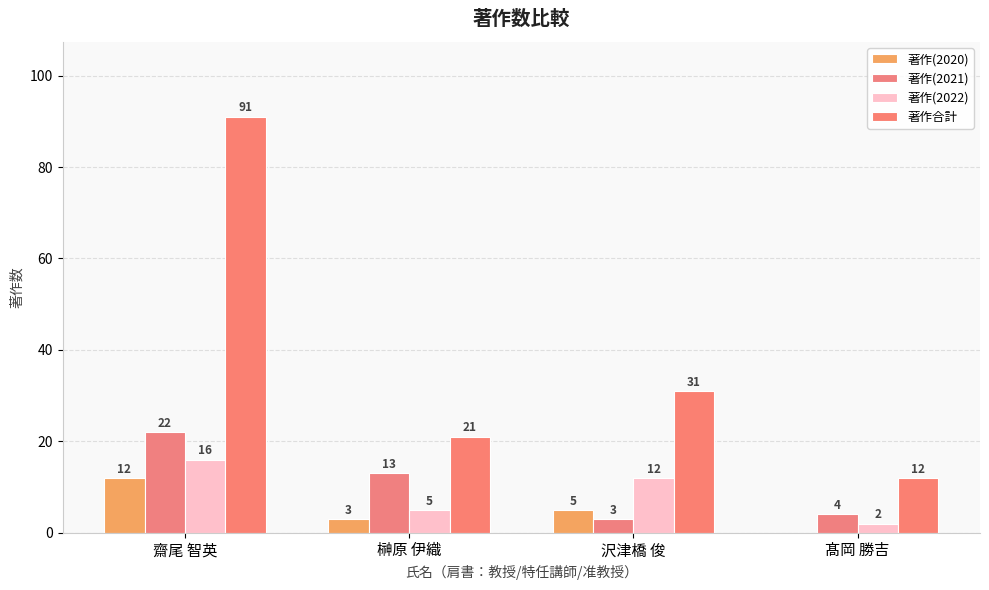

Does the chart contain stacked bars?

No